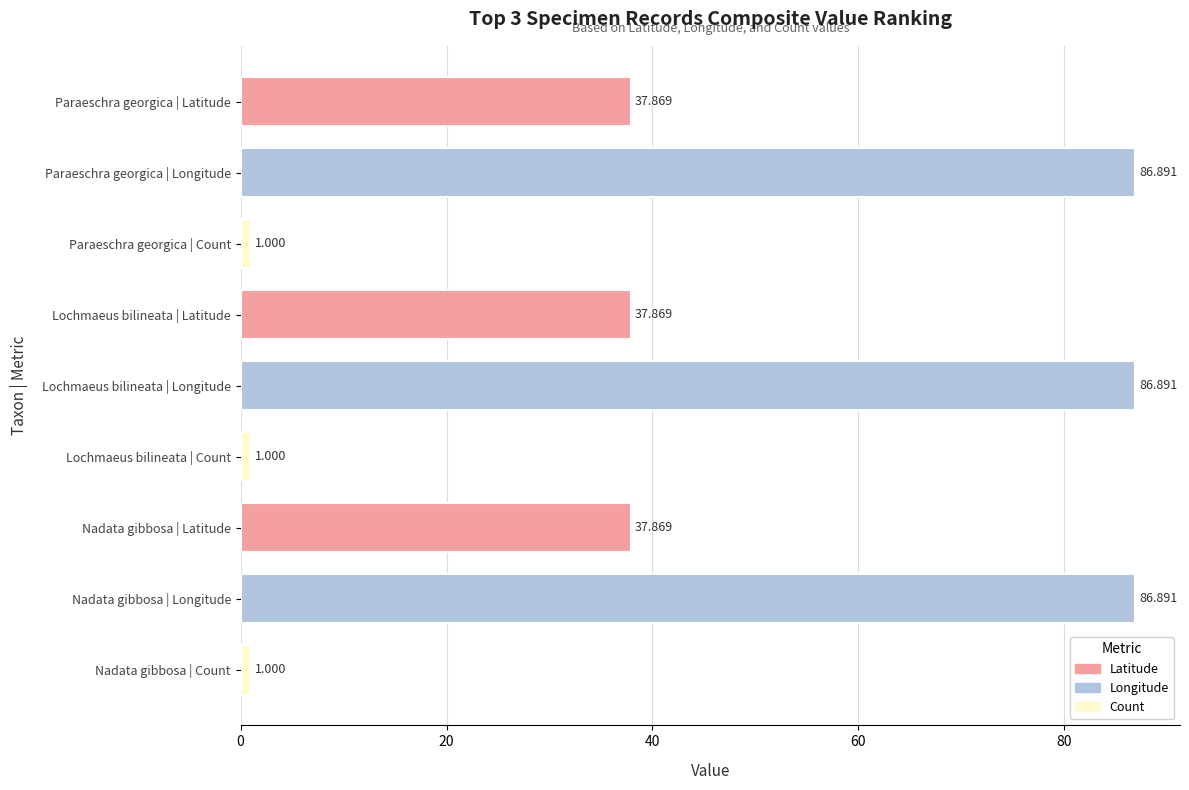

What is the label of the 7th bar from the bottom?

Paraeschra georgica | Count